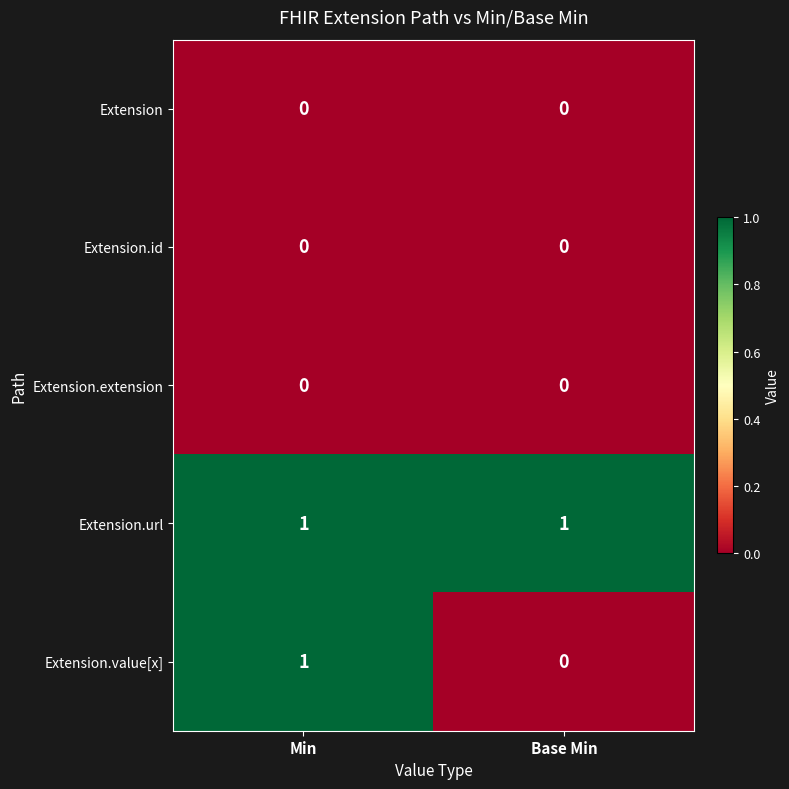

The Extension.id series shows 0 at Min. True or false?

True